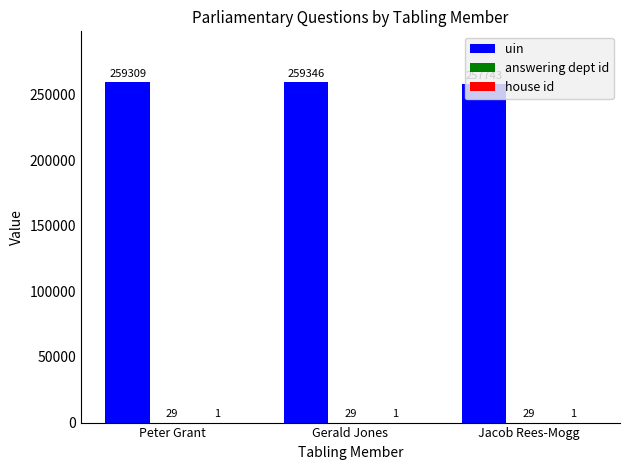

How many distinct data groups are displayed?

3